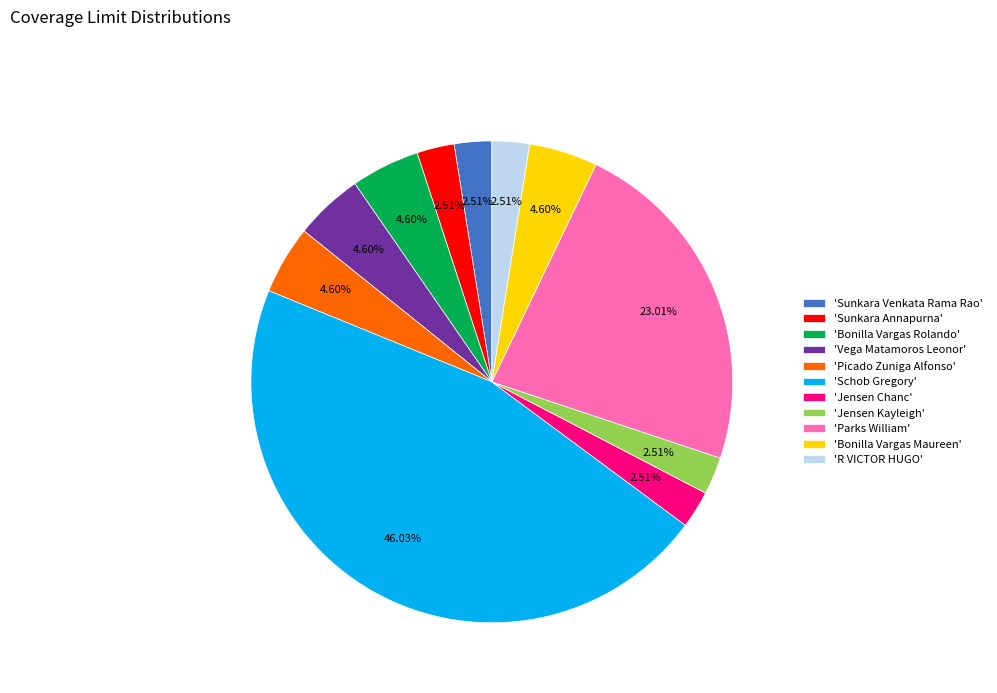

Is the sum of 'Bonilla Vargas Rolando' and 'Bonilla Vargas Maureen' greater than half?

No